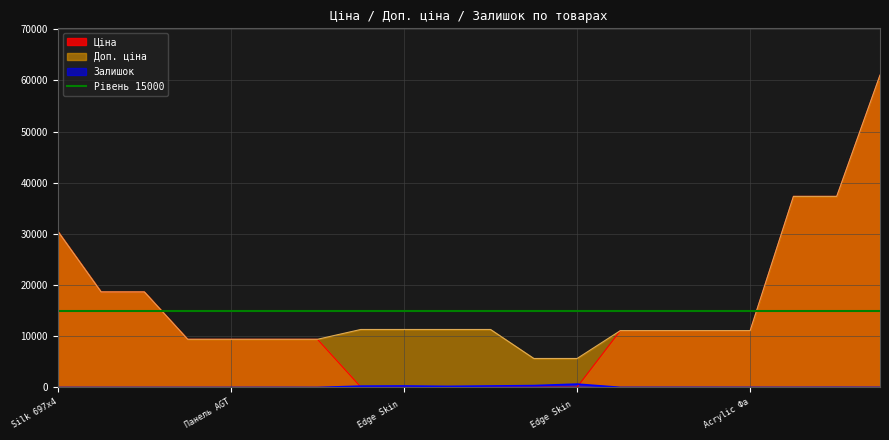

Where is the first local minimum for Залишок?

6